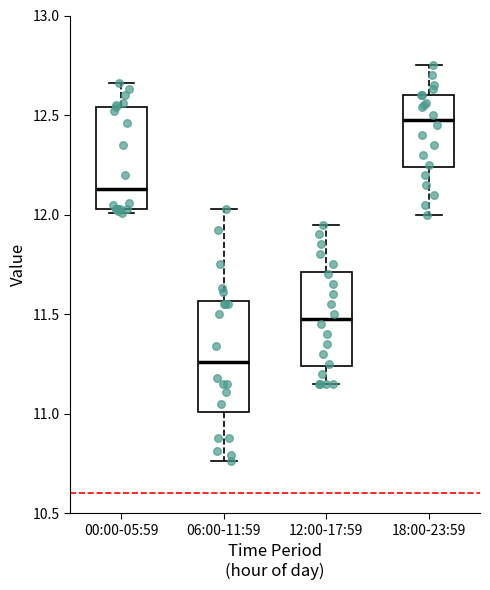

Where does the upper whisker of the box for 12:00-17:59 end on the y-axis? The values are not printed on the chart, so give them approximately, as read against the axis.

11.95